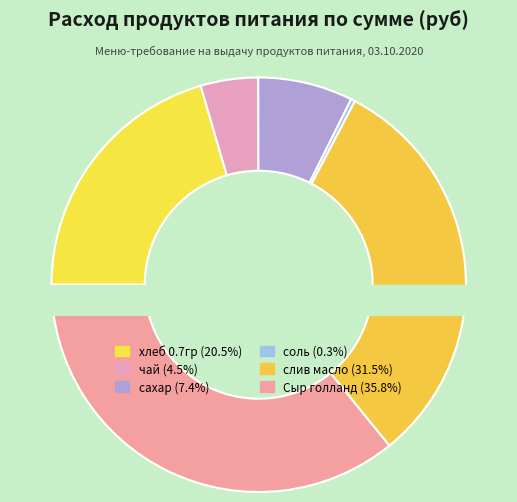

How many segments does this pie chart have?

6